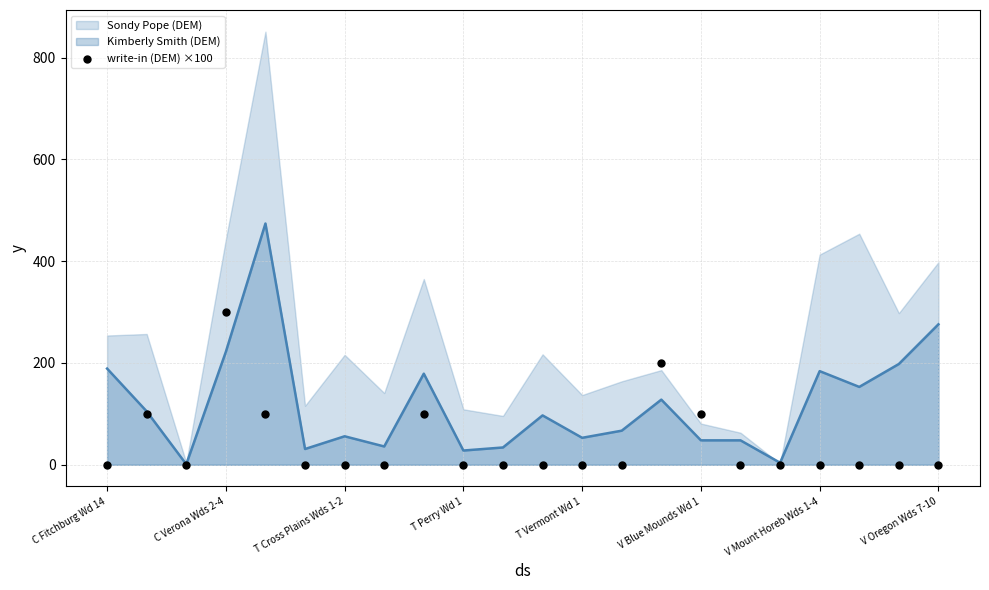

At which label is Kimberly Smith (DEM) closest to 237?

C Verona Wds 2-4